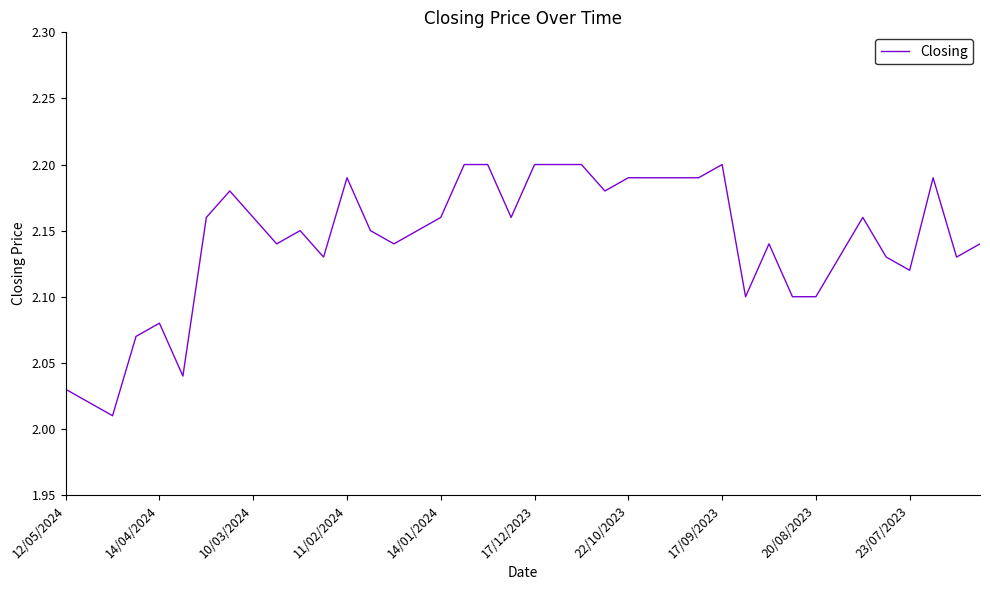

True or false: the data has more than 2 interior local peaks.

True